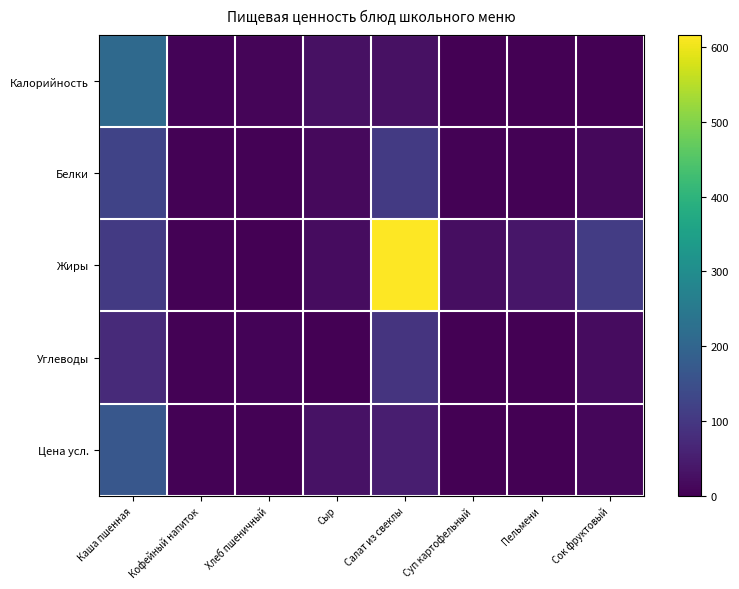

Reading left to right, what are all the values shown in this chart?

Калорийность: Каша пшенная=211.4	Кофейный напиток=5.9	Хлеб пшеничный=8.5	Сыр=27.8	Салат из свеклы=28.1	Суп картофельный=0.3	Пельмени=2.2	Сок фруктовый=1.8
Белки: Каша пшенная=122.9	Кофейный напиток=4.4	Хлеб пшеничный=4.0	Сыр=16.4	Салат из свеклы=105.6	Суп картофельный=4.0	Пельмени=3.5	Сок фруктовый=14.3
Жиры: Каша пшенная=104.8	Кофейный напиток=3.0	Хлеб пшеничный=1.2	Сыр=20.6	Салат из свеклы=616.3	Суп картофельный=22.9	Пельмени=36.6	Сок фруктовый=108.9
Углеводы: Каша пшенная=72.8	Кофейный напиток=4.6	Хлеб пшеничный=5.9	Сыр=0.0	Салат из свеклы=92.0	Суп картофельный=2.0	Пельмени=0.2	Сок фруктовый=20.2
Цена усл.: Каша пшенная=166.8	Кофейный напиток=3.0	Хлеб пшеничный=3.9	Сыр=29.8	Салат из свеклы=52.3	Суп картофельный=1.5	Пельмени=0.6	Сок фруктовый=10.3